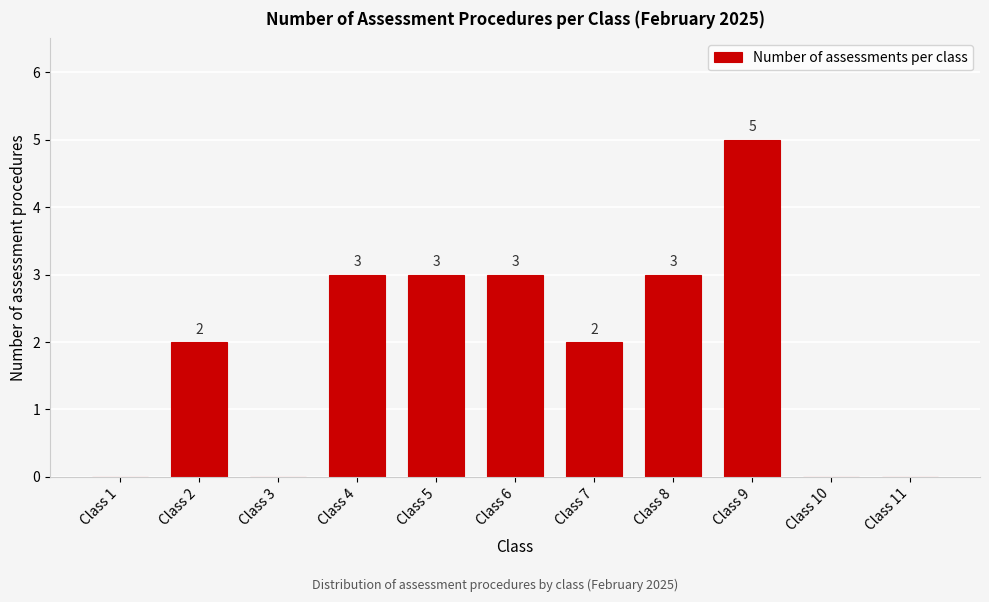

Reading left to right, list all the values displayed in this chart.

Class 1=0	Class 2=2	Class 3=0	Class 4=3	Class 5=3	Class 6=3	Class 7=2	Class 8=3	Class 9=5	Class 10=0	Class 11=0